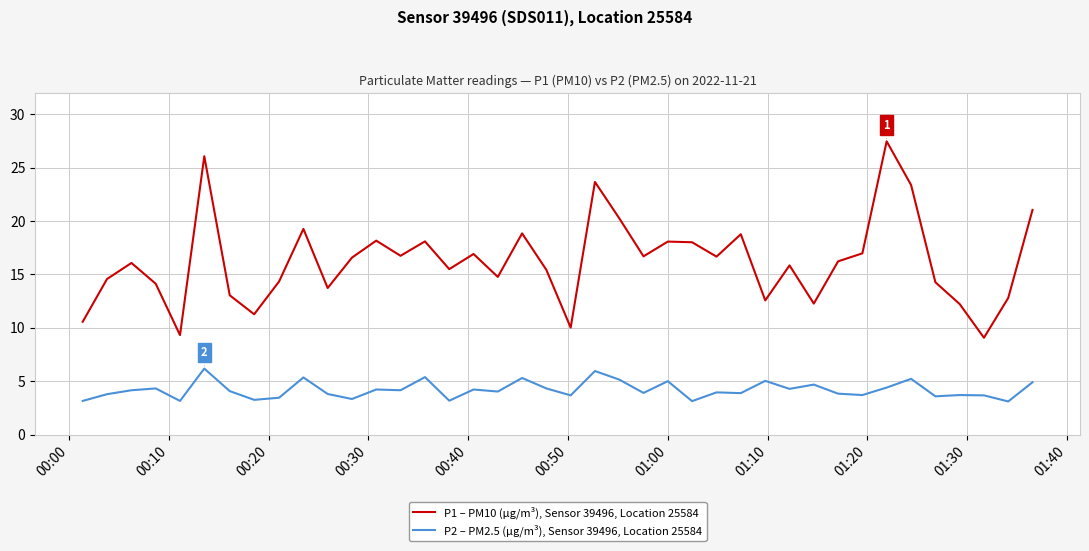

What is the highest value of the P1 – PM10 (µg/m³), Sensor 39496, Location 25584 series?

27.5